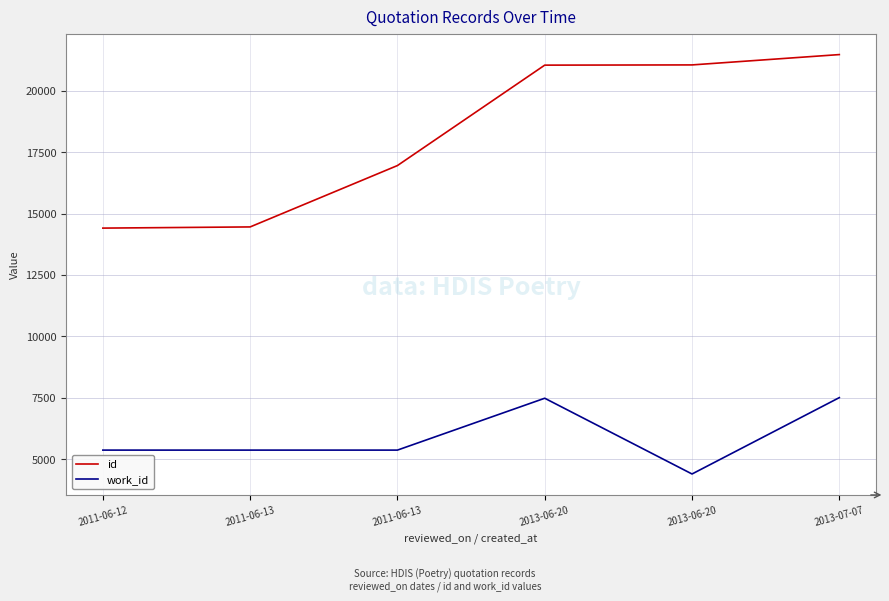

What is the sum of the work_id values at 2011-06-13 and 2013-06-20?

9759